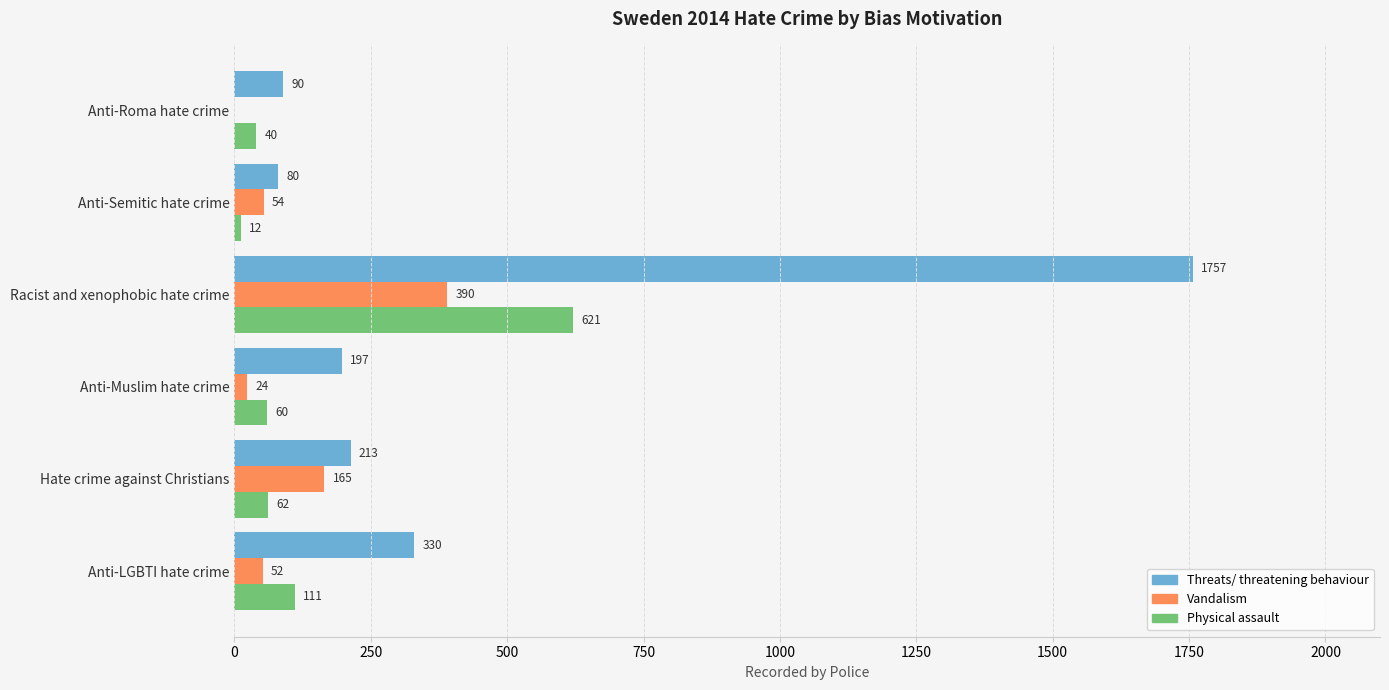

What is the total value across all series at Anti-Muslim hate crime?

281